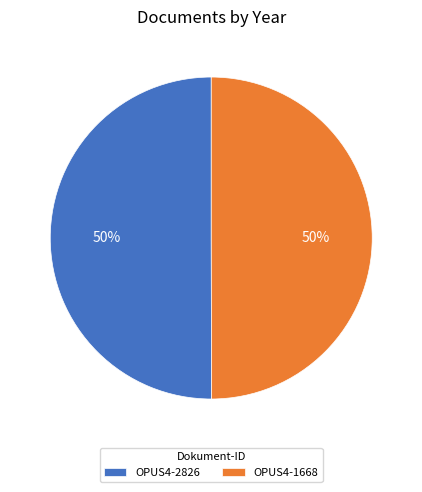

To the nearest percent, what percentage of the pie is OPUS4-2826?

50%